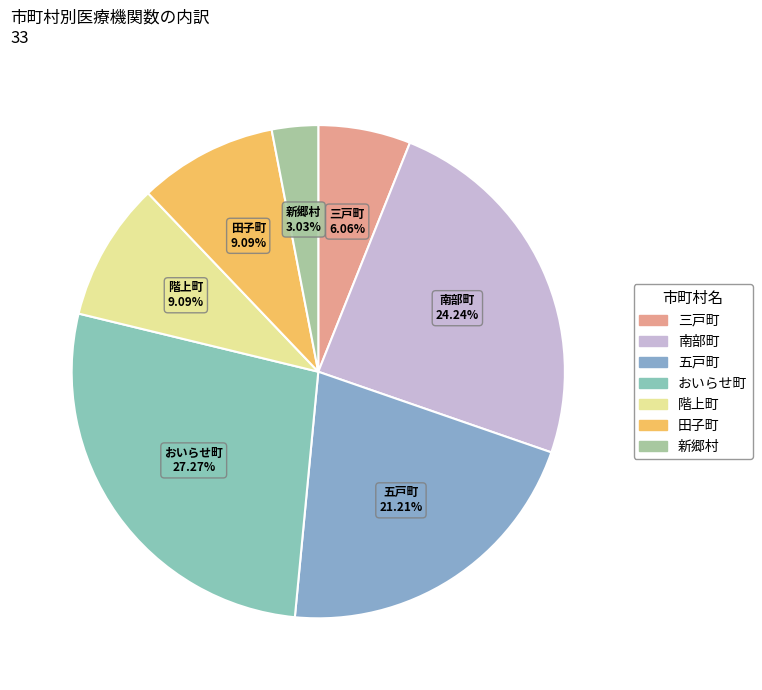

What is the largest slice in the pie chart?

おいらせ町